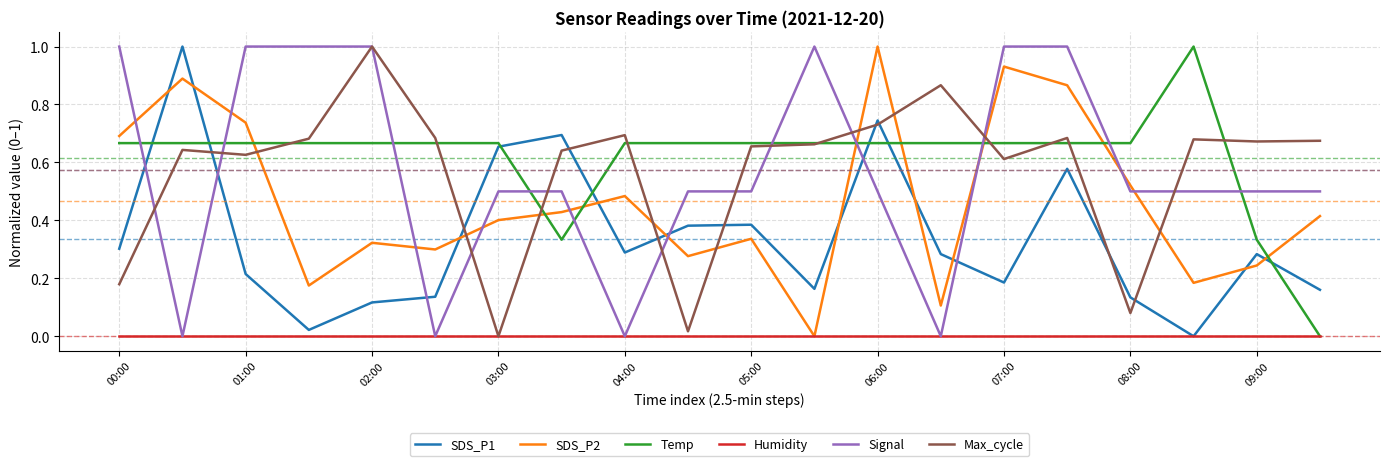

Which series ends up on top after the final intersection of Temp and SDS_P2?

SDS_P2